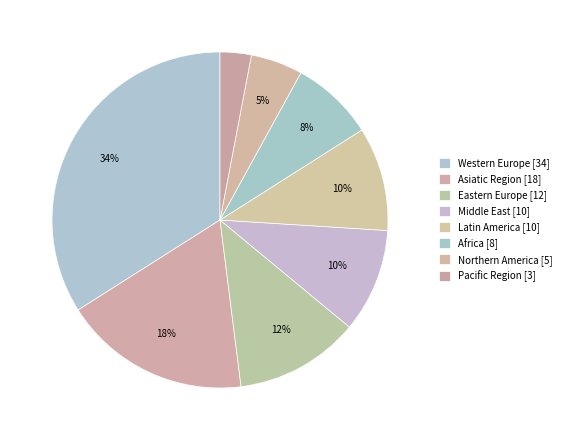

Count the number of slices in the pie.

8